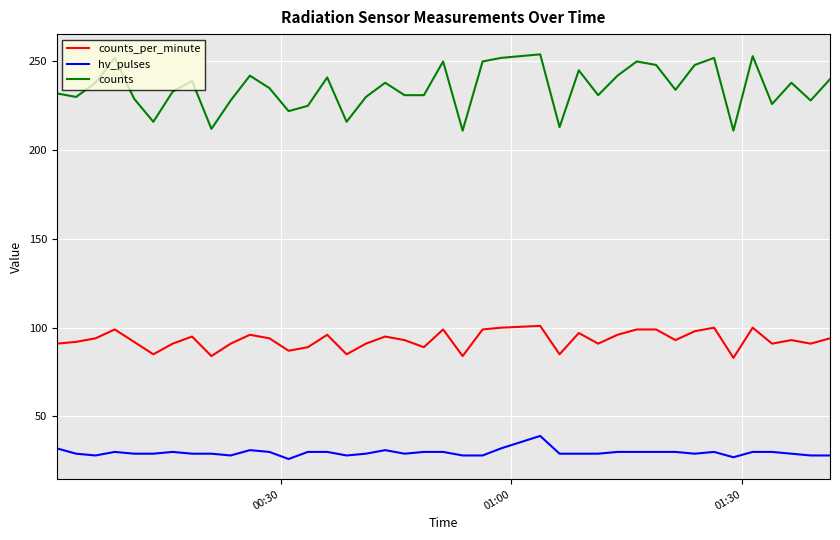

True or false: counts_per_minute has more than 1 interior local peaks.

True